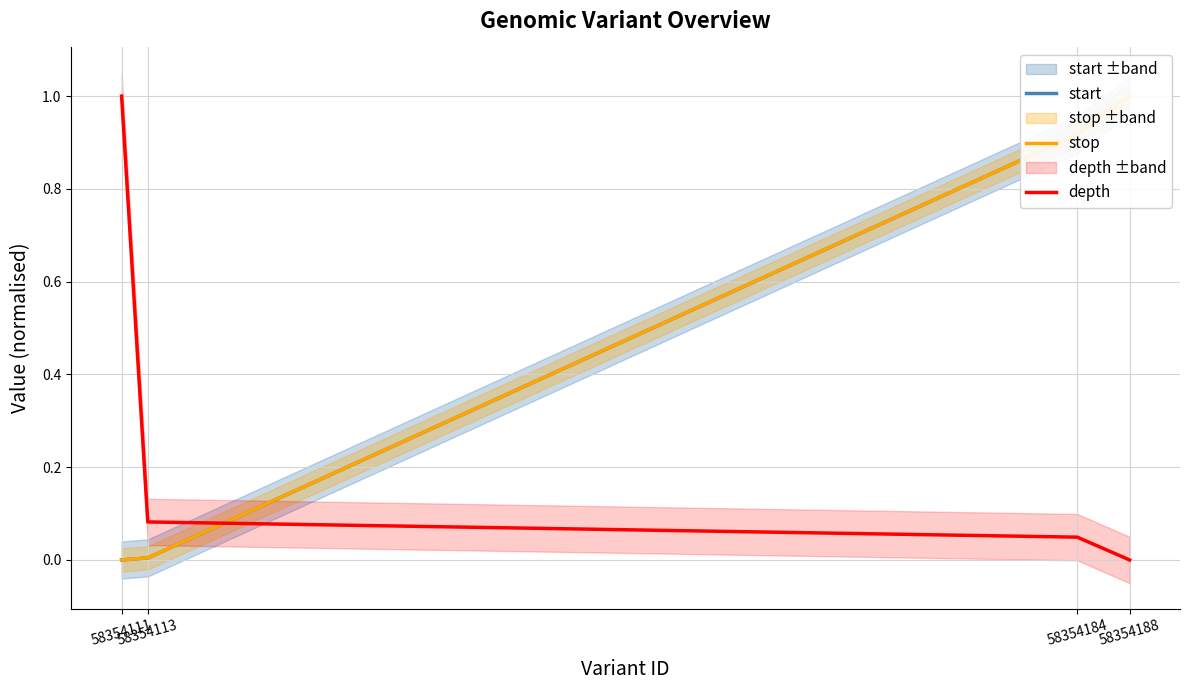

Is it true that start equals 1.7 at 58354188?

False